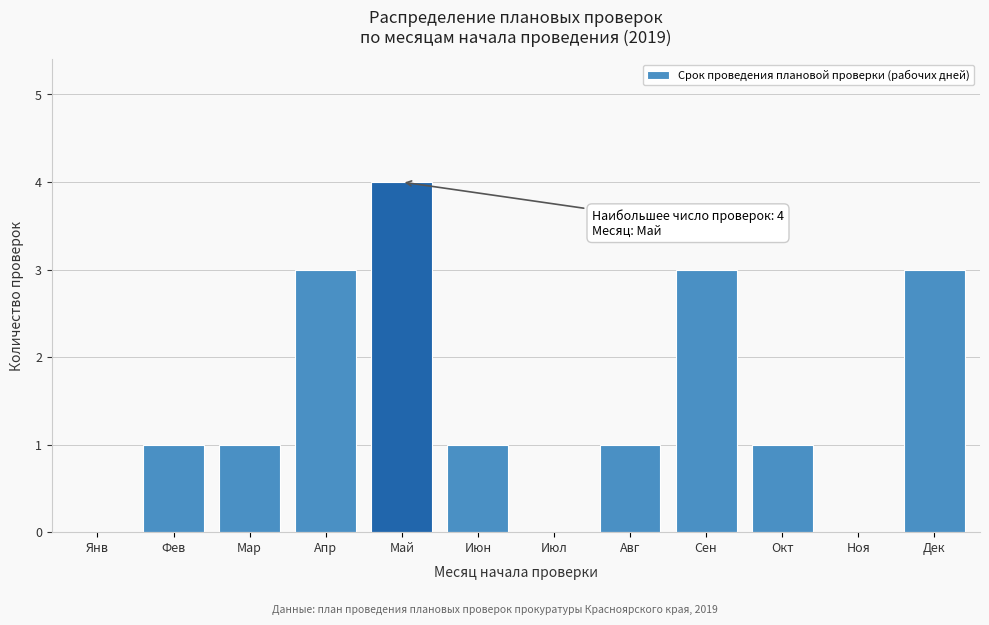

Reading left to right, list all the values displayed in this chart.

Янв=0	Фев=1	Мар=1	Апр=3	Май=4	Июн=1	Июл=0	Авг=1	Сен=3	Окт=1	Ноя=0	Дек=3